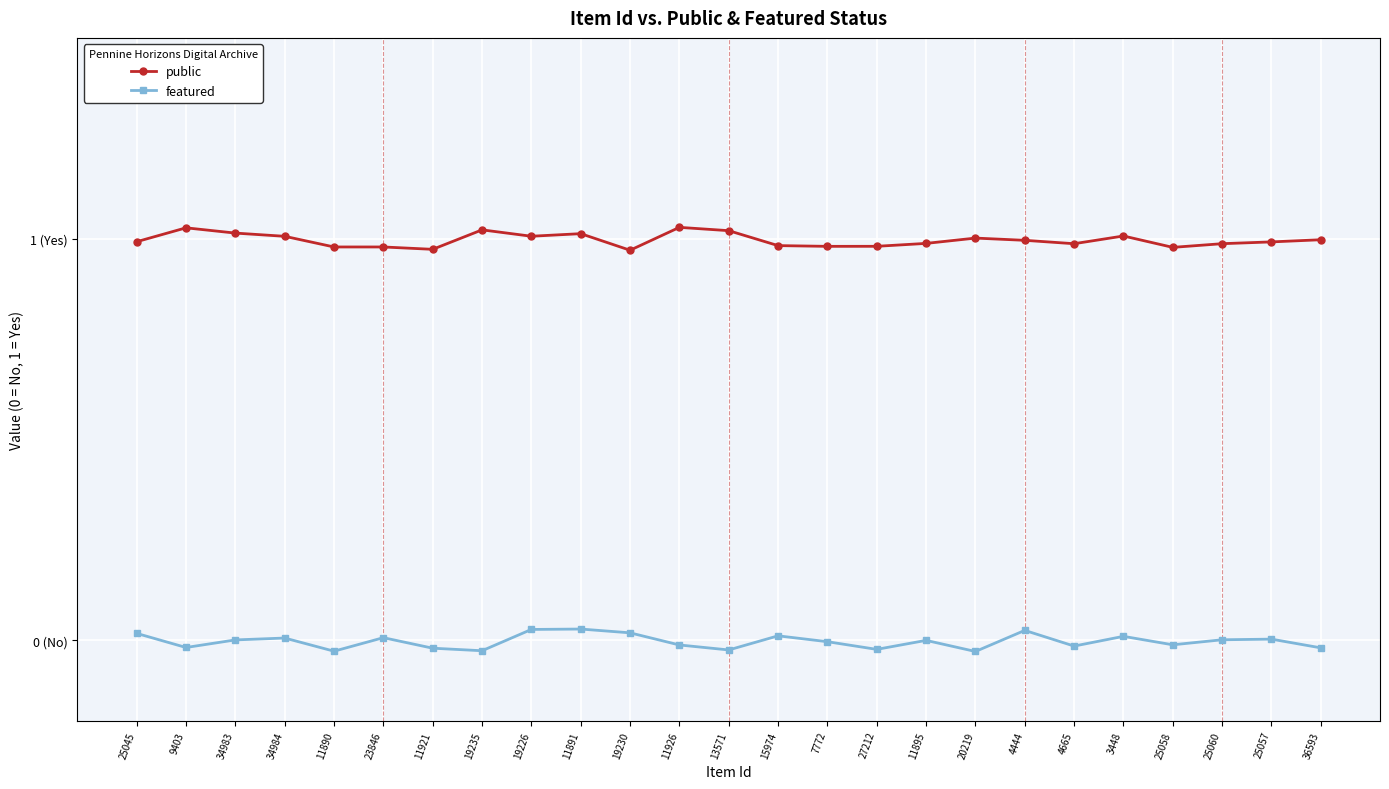

Does the chart display data point markers on the line(s)?

Yes